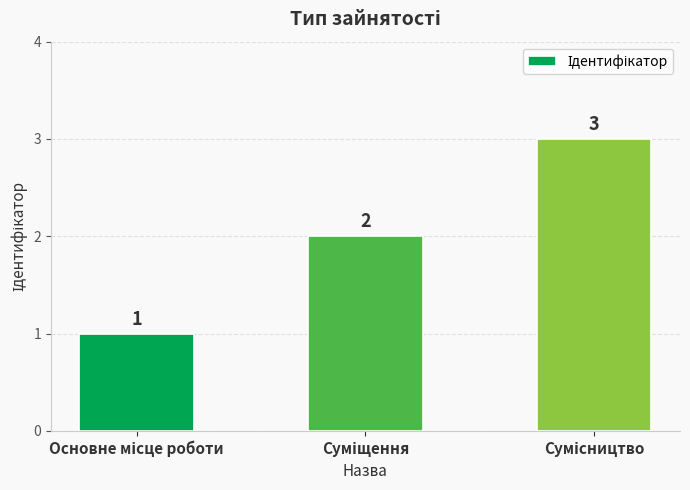

Are the bars grouped side by side (vs. stacked)?

No